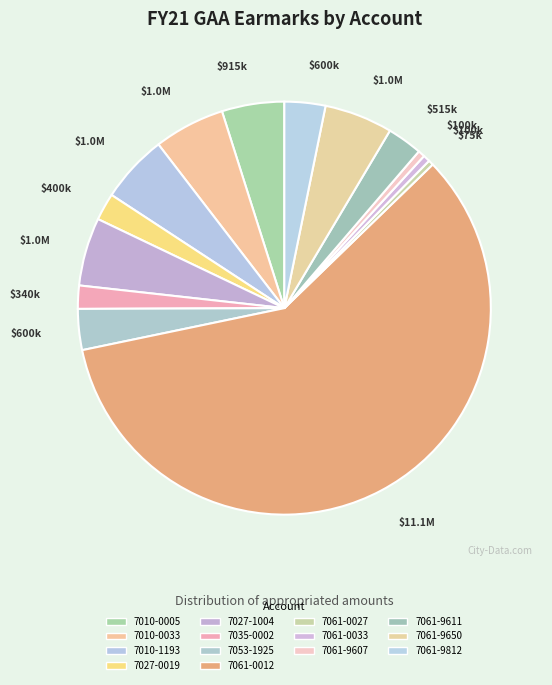

How many slices are in this pie chart?

14